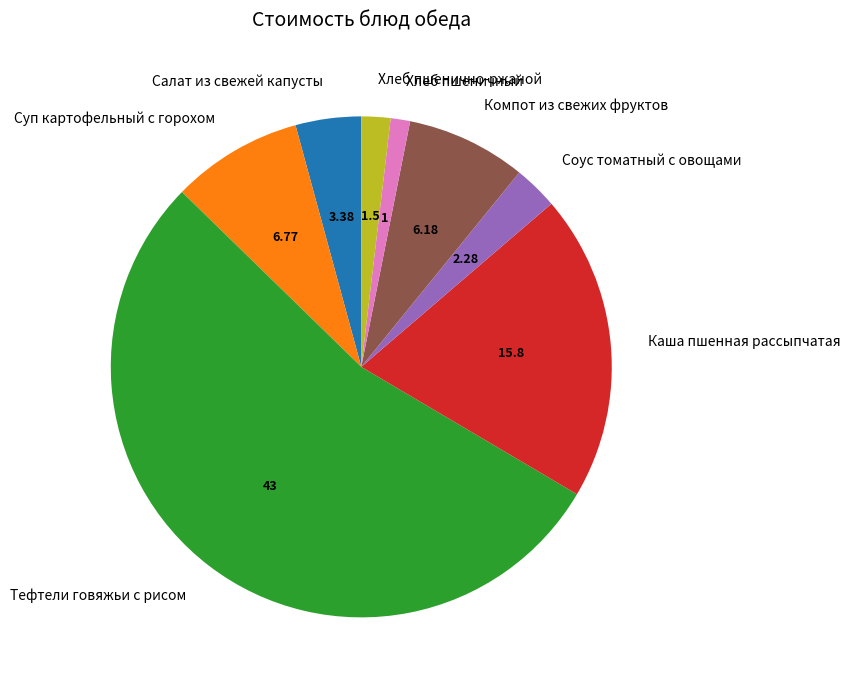

Do Суп картофельный с горохом and Каша пшенная рассыпчатая together represent more than half of the pie?

No